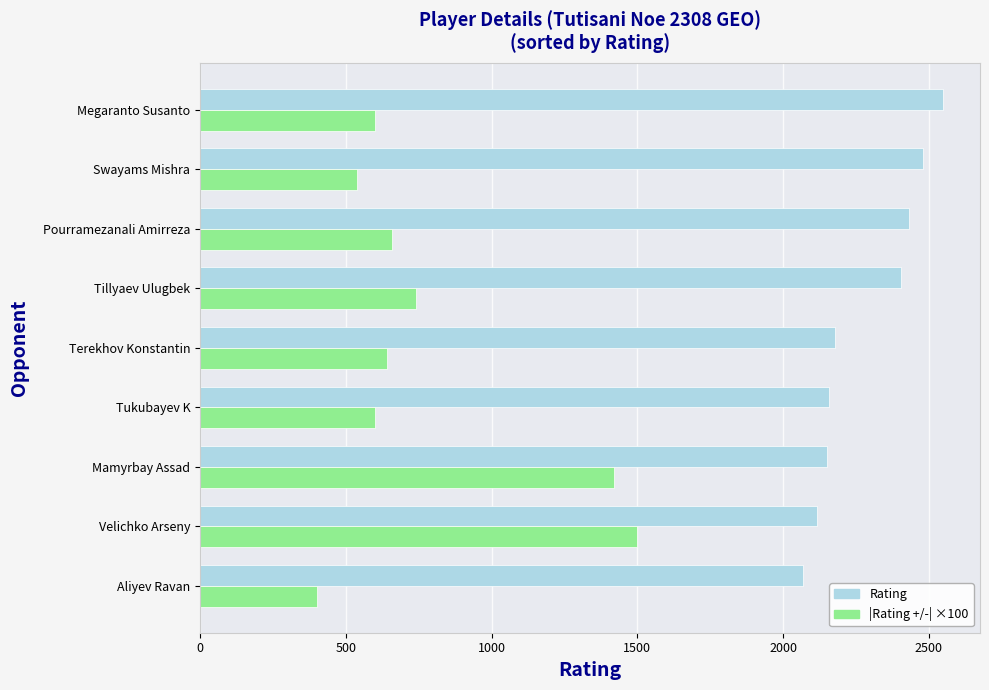

Which series has the widest spread of values?

|Rating +/-| ×100